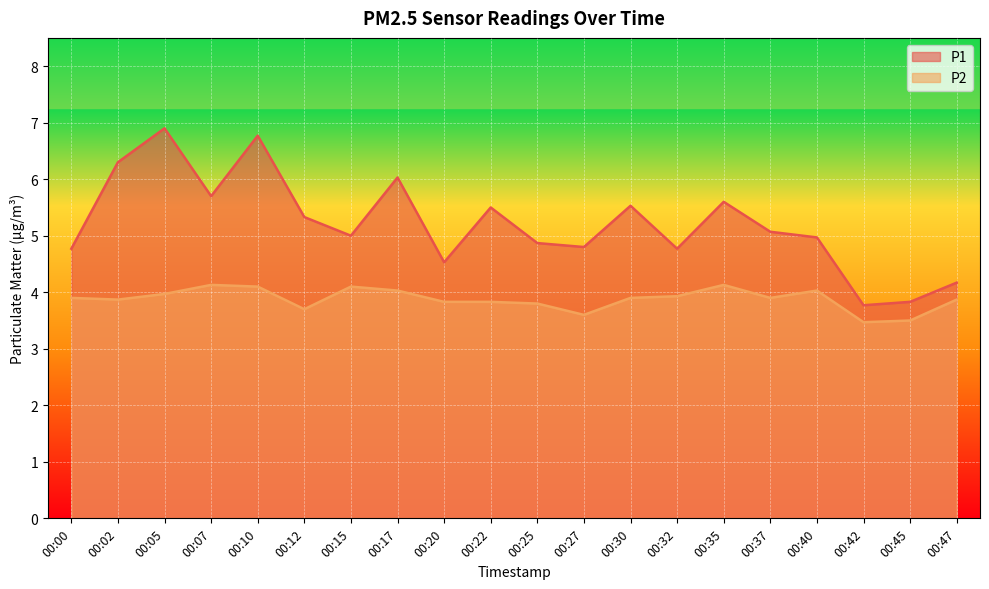

True or false: P1 has a value of 6.0 at 00:17.

True